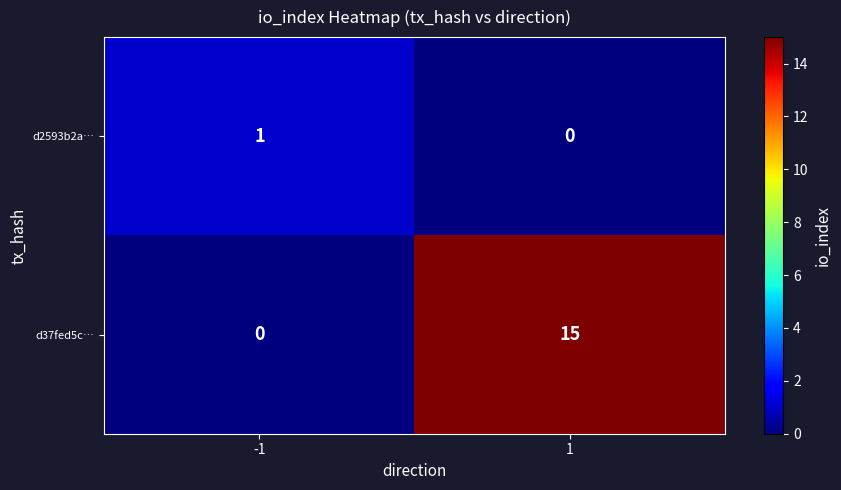

At which category is the sum across all series the highest?

1